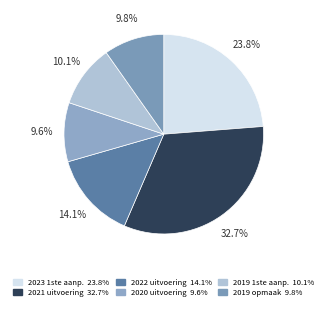

How many segments does this pie chart have?

6